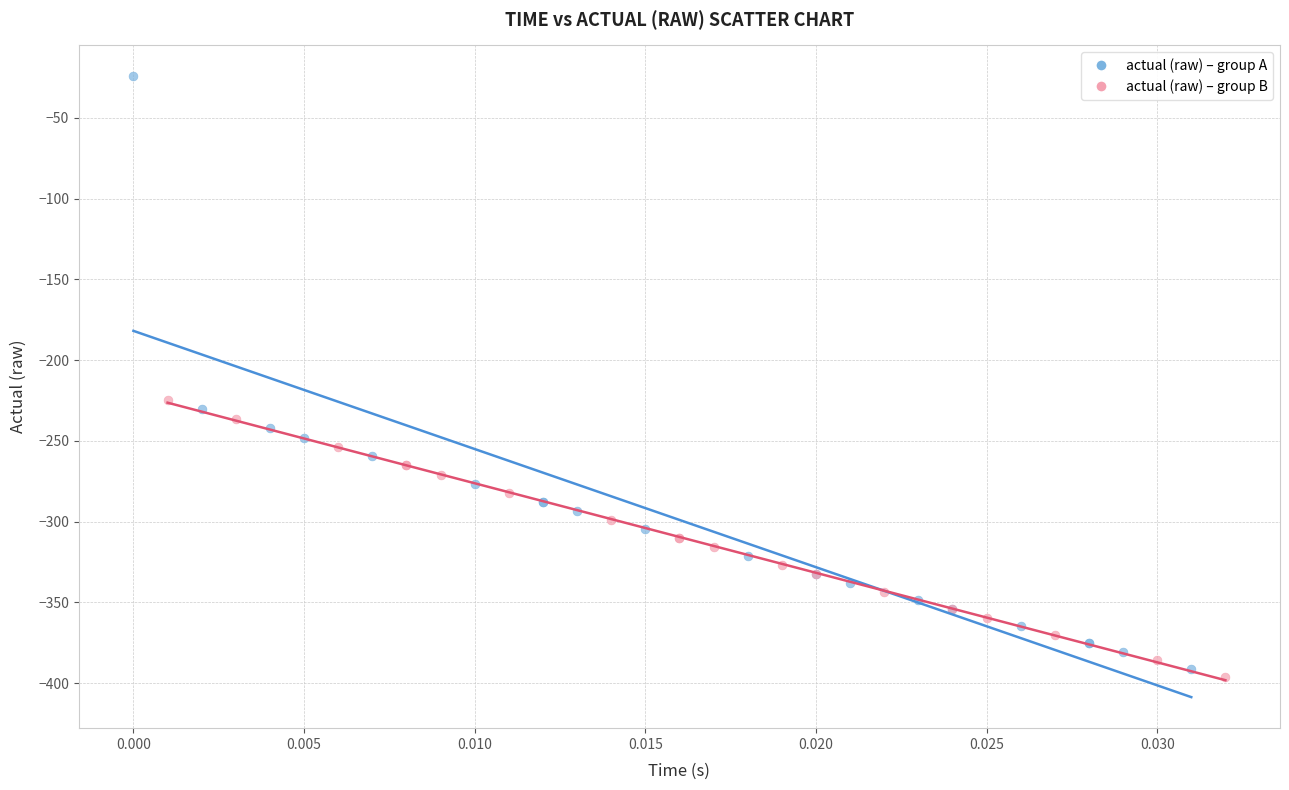

Which series reaches the maximum Y coordinate?

actual (raw) – group A